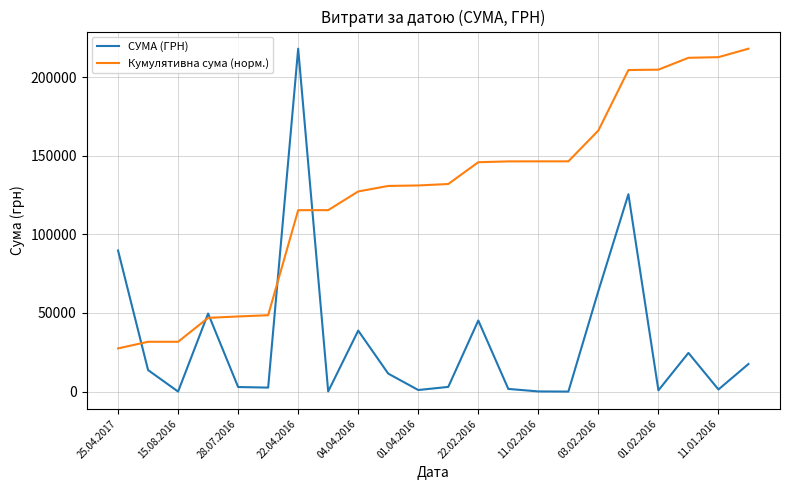

How many intersections are there between СУМА (ГРН) and Кумулятивна сума (норм.)?

5